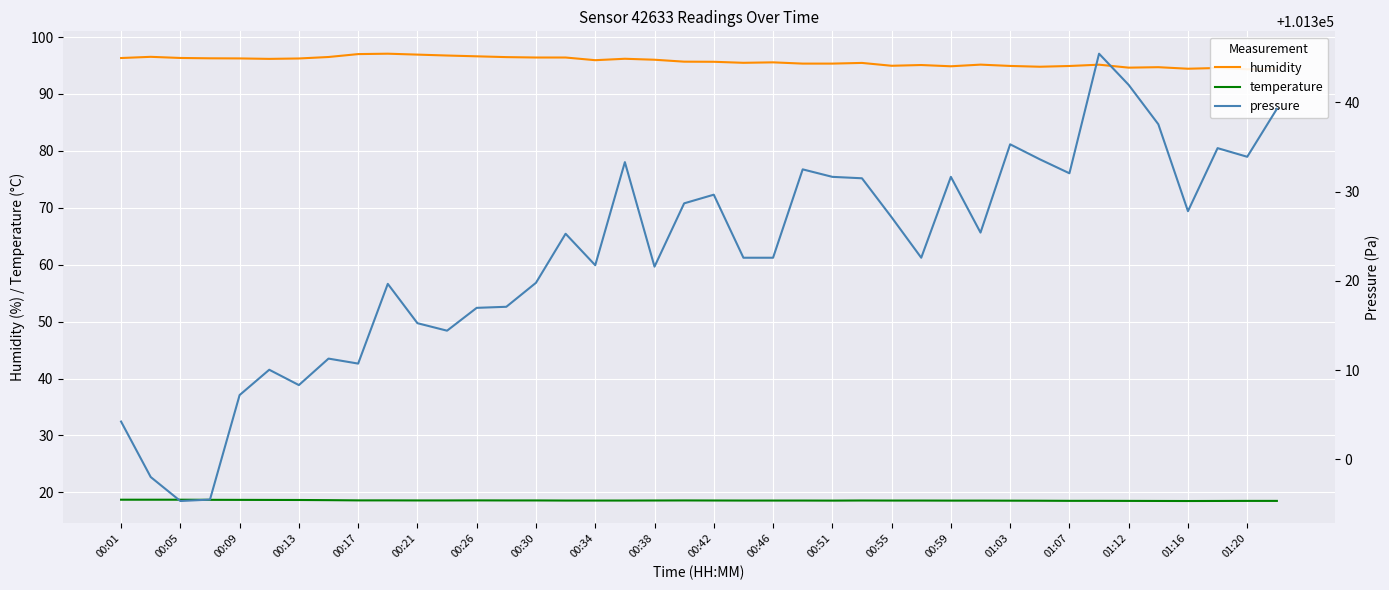

Which series has the widest spread of values?

pressure